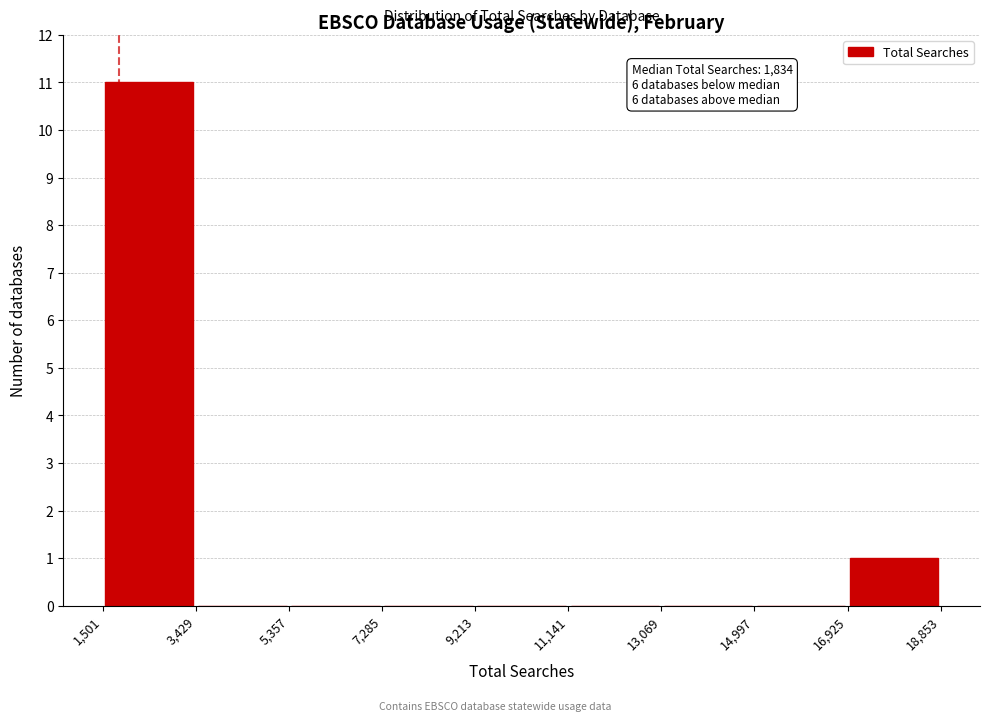

Which range on the x-axis has the tallest bar?

1,501 to 3,429